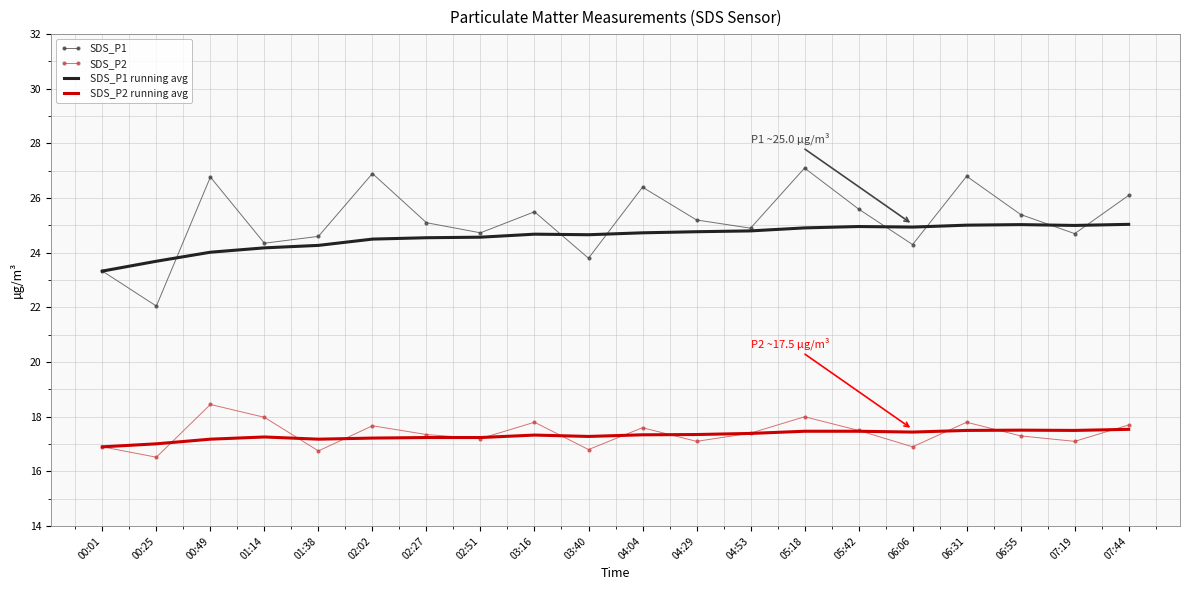

Is the value of SDS_P2 at 06:06 greater than the value of SDS_P2 running avg at 05:18?

No